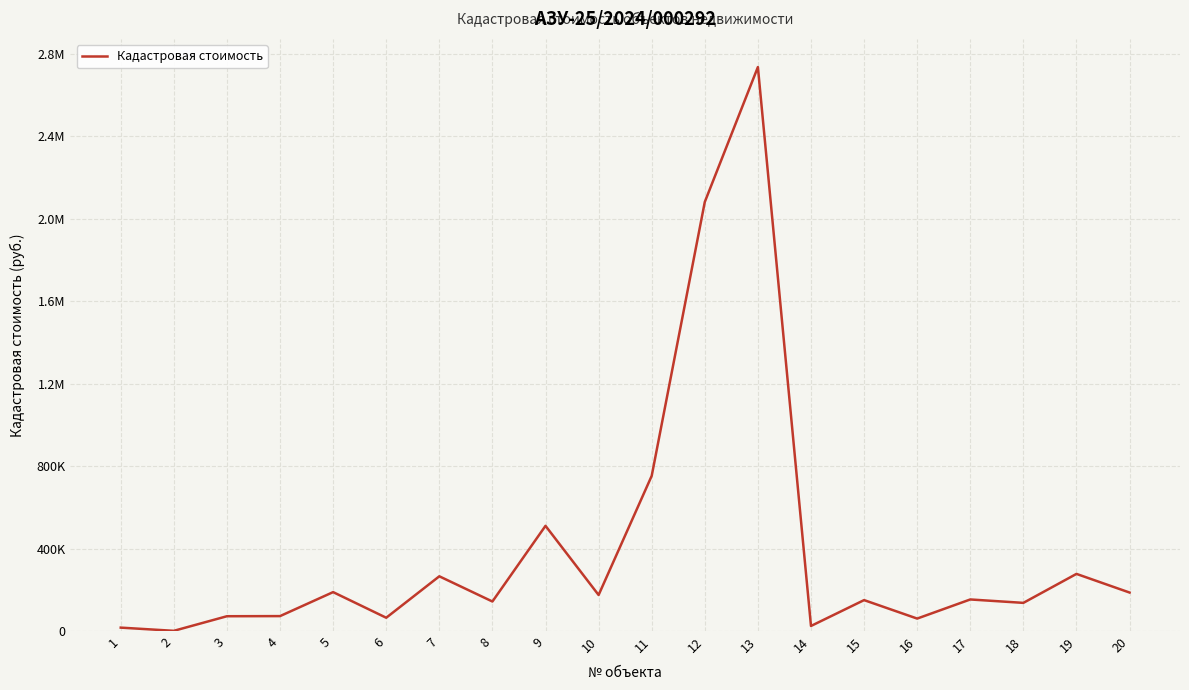

What is the difference between the second highest and second lowest values?

2065650.7